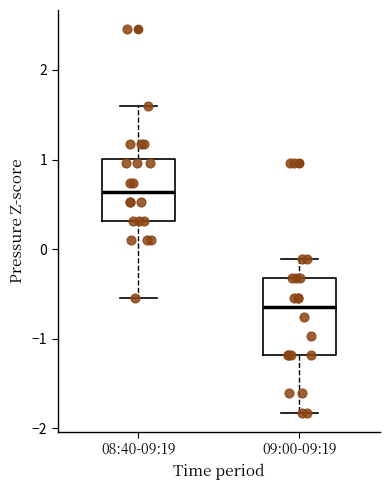

Reading left to right, read every box against the y-axis: the position of its median line, the range the box covers, and the ends of its whiskers. The values are not printed on the chart, so give them approximately, as read against the axis.

08:40-09:19: median 0.6, box 0.3 to 1.0, whiskers -0.5 to 1.6
09:00-09:19: median -0.6, box -1.2 to -0.3, whiskers -1.8 to -0.1